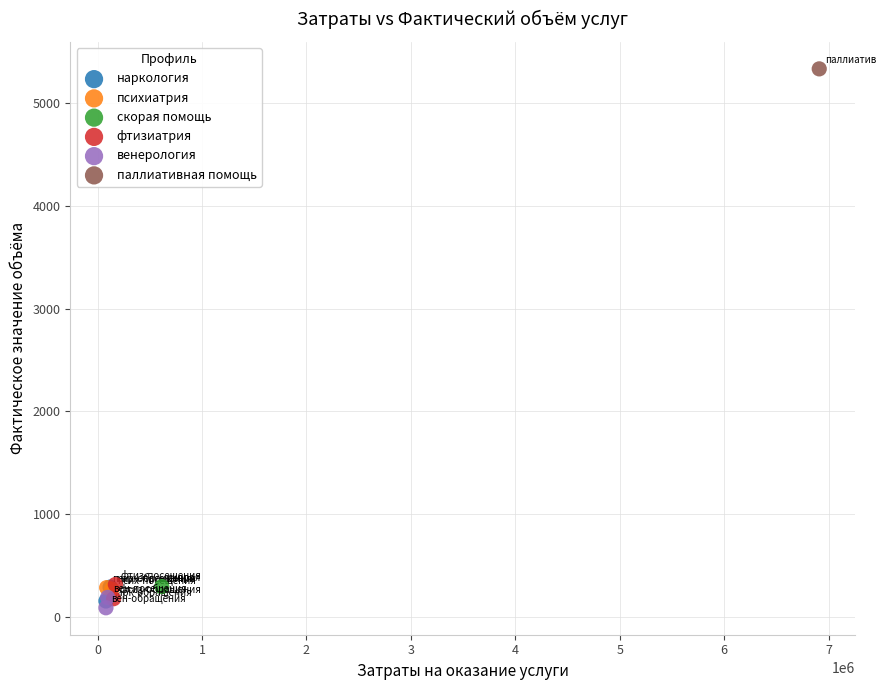

What are all the series names shown in the legend?

наркология, психиатрия, скорая помощь, фтизиатрия, венерология, паллиативная помощь